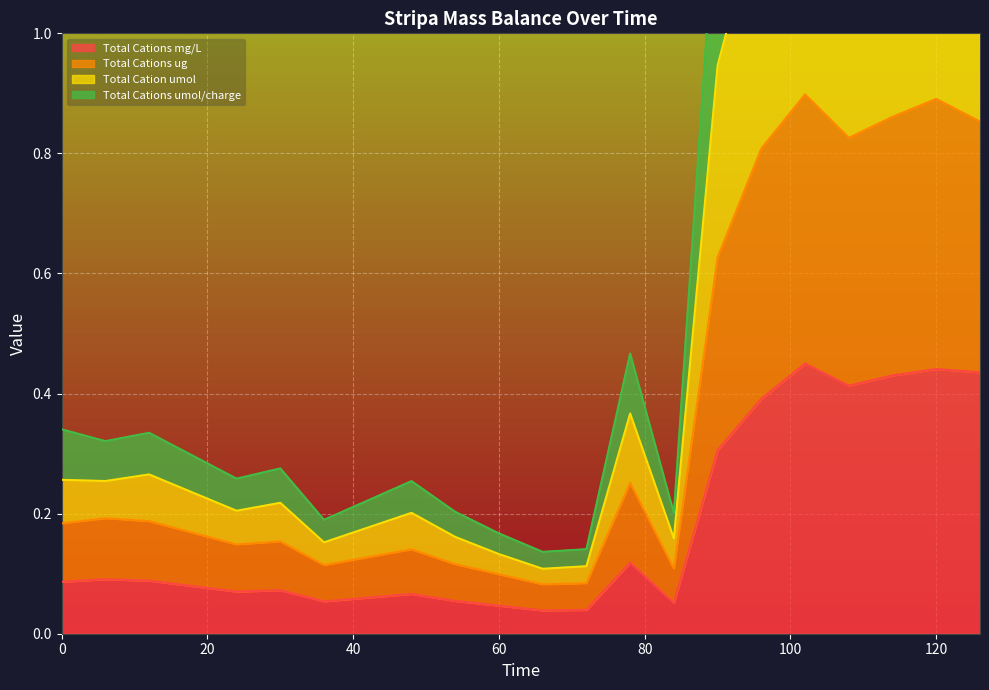

Does the chart display data point markers on the line(s)?

No